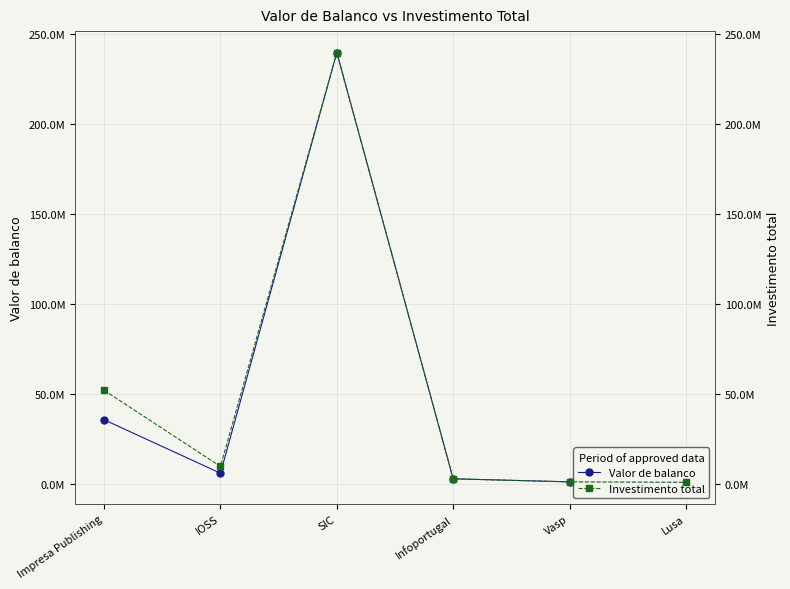

The Valor de balanco series shows 35611372 at Impresa Publishing. True or false?

True